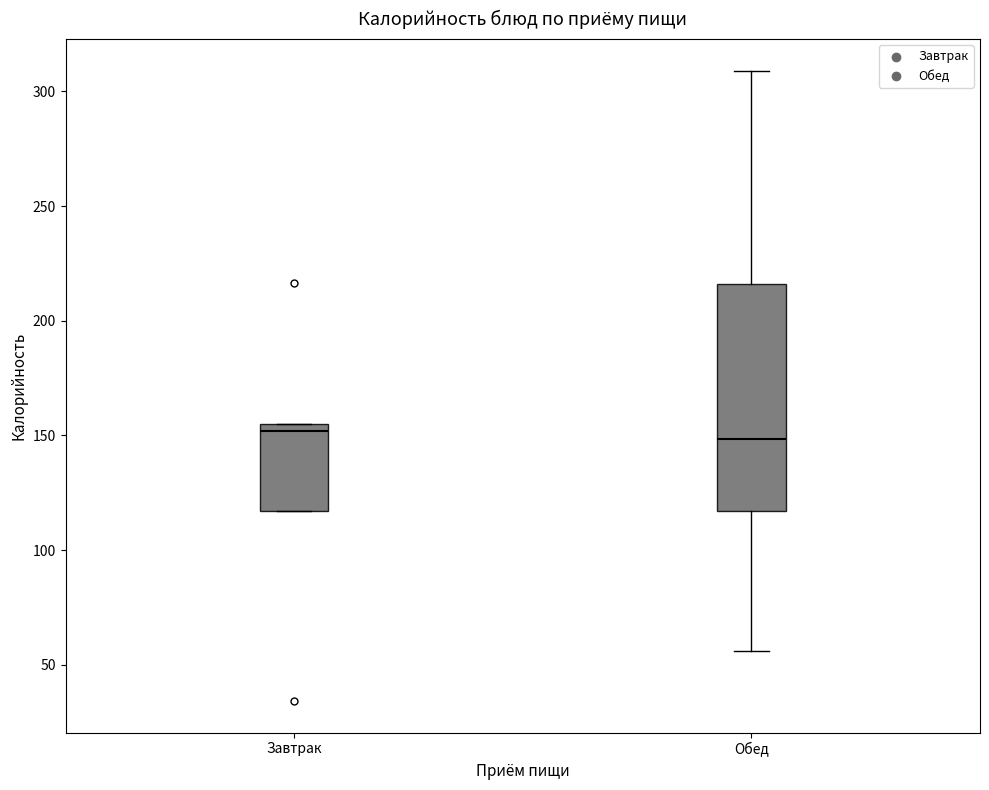

Reading left to right, transcribe this box plot: for each box, give where its median line is, the range the box spans, and where its two whiskers end, as read against the y-axis. The values are not printed on the chart, so give them approximately, as read against the axis.

Завтрак: median 150, box 115 to 155, whiskers 115 to 155
Обед: median 150, box 115 to 215, whiskers 55 to 310